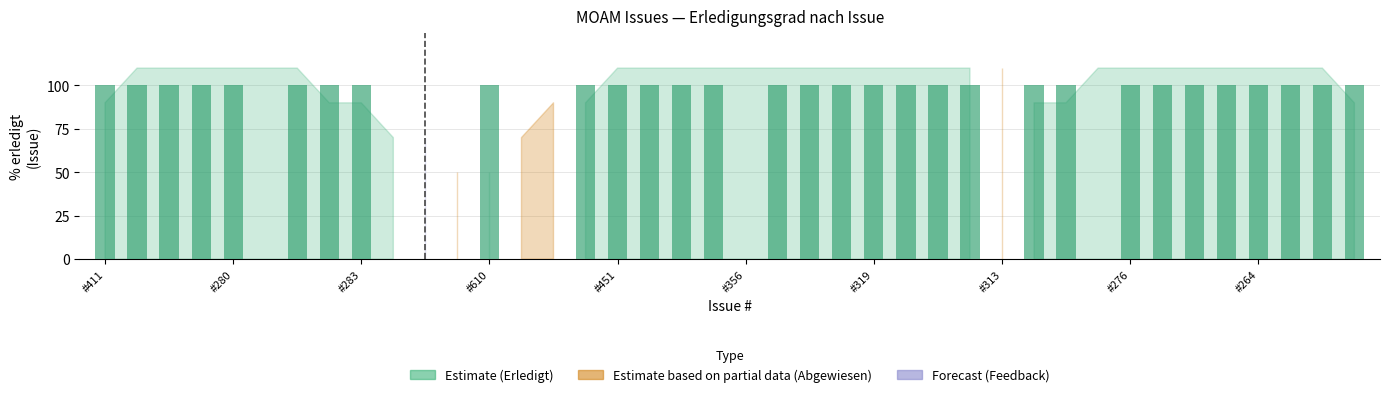

What is the maximum value shown in the chart?

100